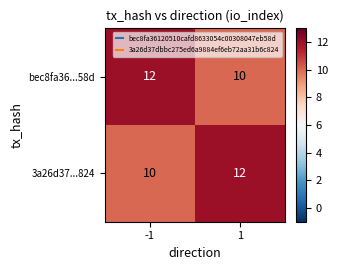

Reading left to right, transcribe all the data shown in this chart.

bec8fa36...58d: 12	10
3a26d37...824: 10	12